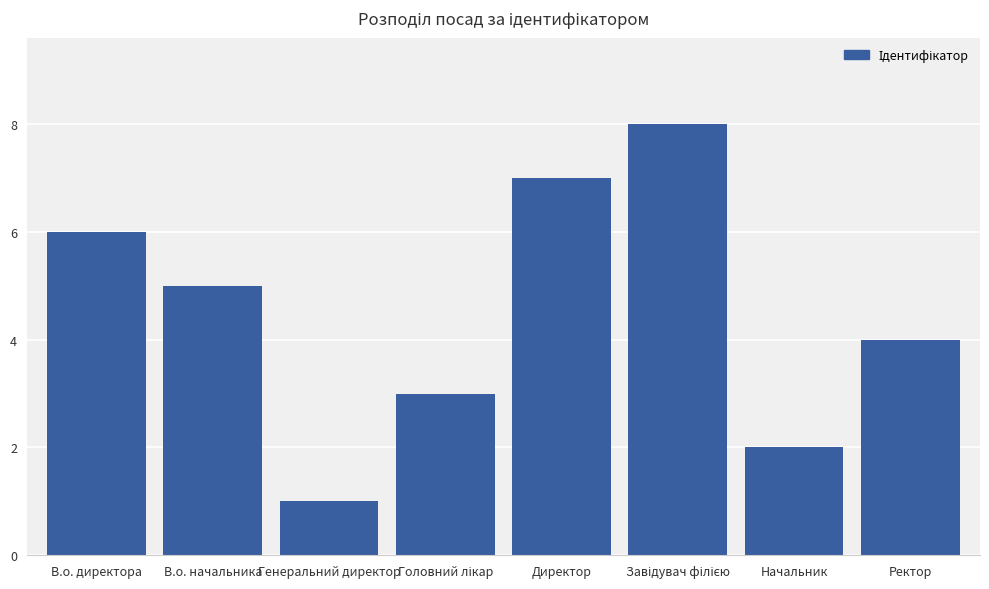

At which label is the value closest to 4?

Ректор